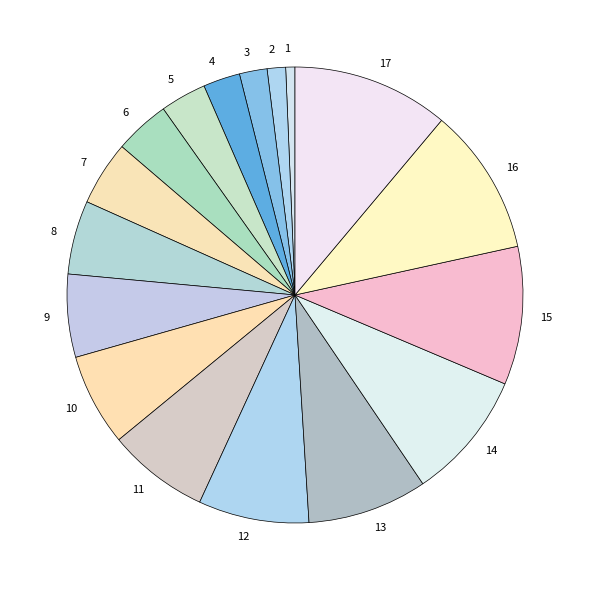

To the nearest percent, what is the difference between the largest and smallest slice percentages?

10%